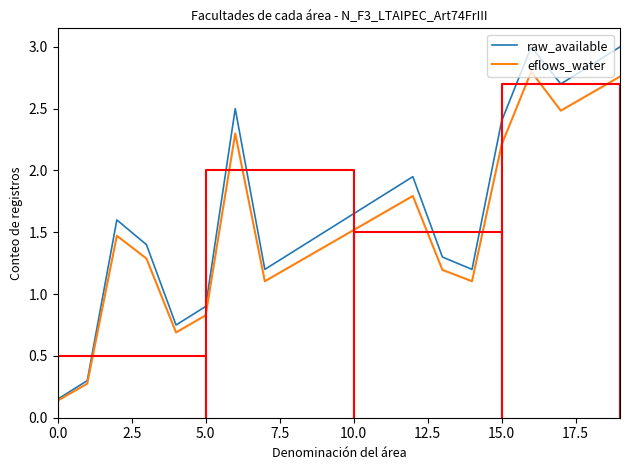

What is the sum of all eflows_water values?

30.9